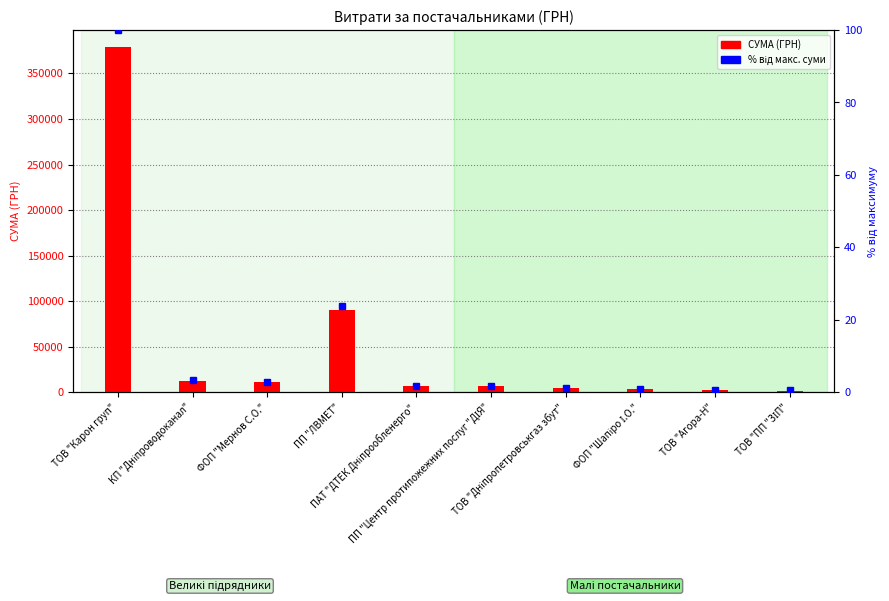

Rank the series at ПП "ЛВМЕТ" from highest to lowest value.

СУМА (ГРН), % від макс. суми